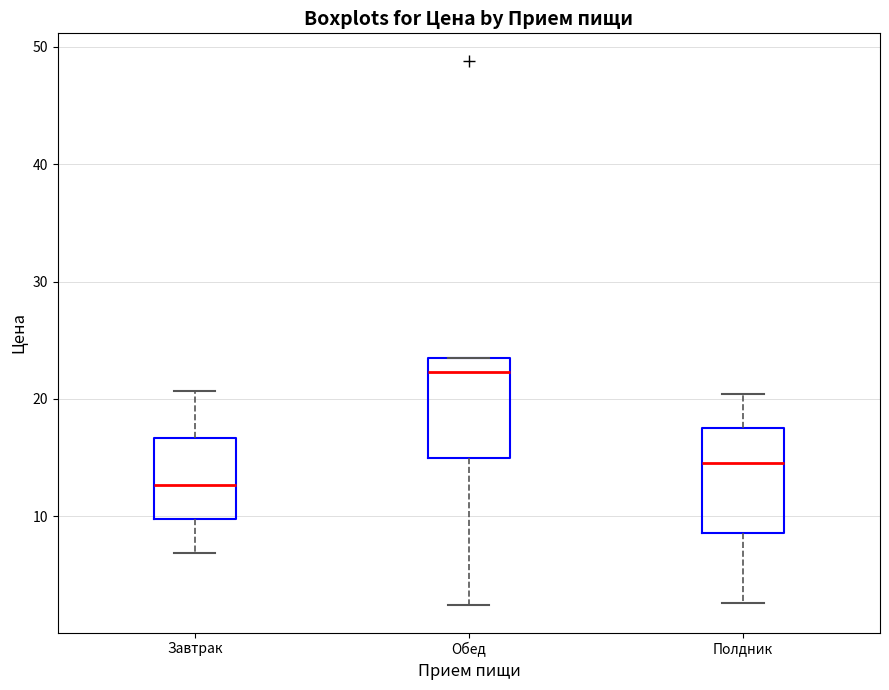

Which box has the highest median line?

Обед